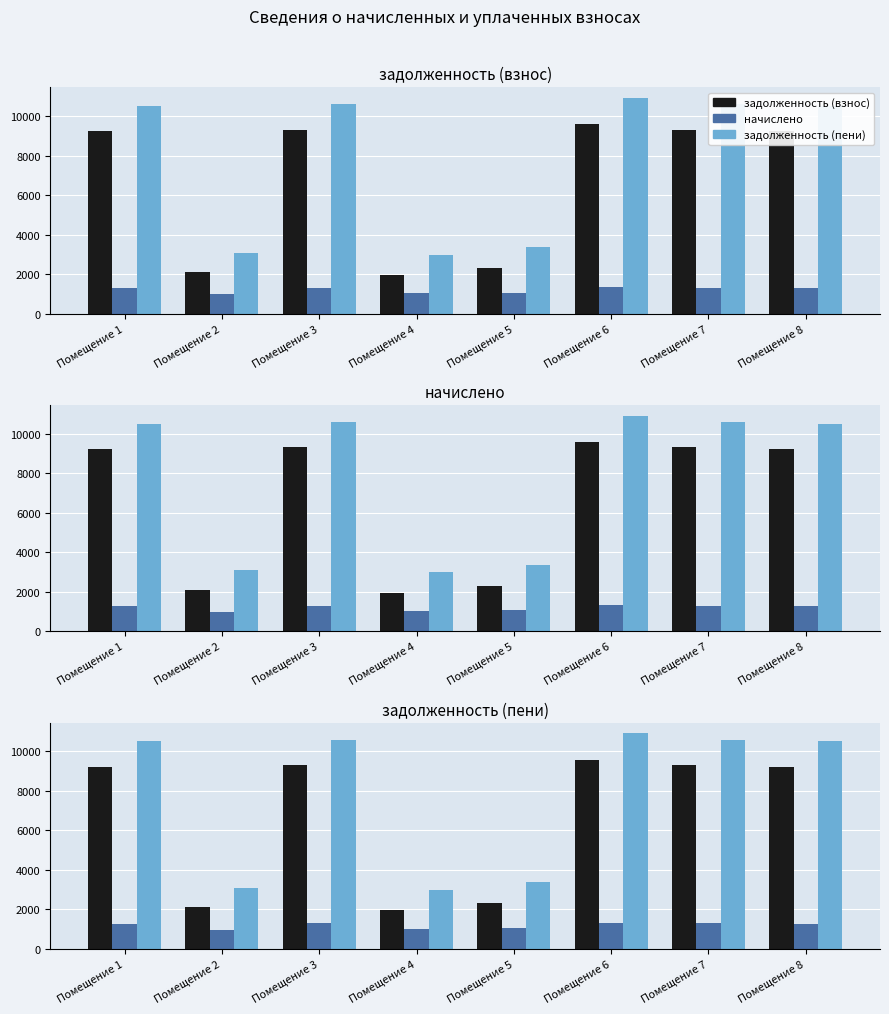

What is the total value across all series at Помещение 5?

6748.8